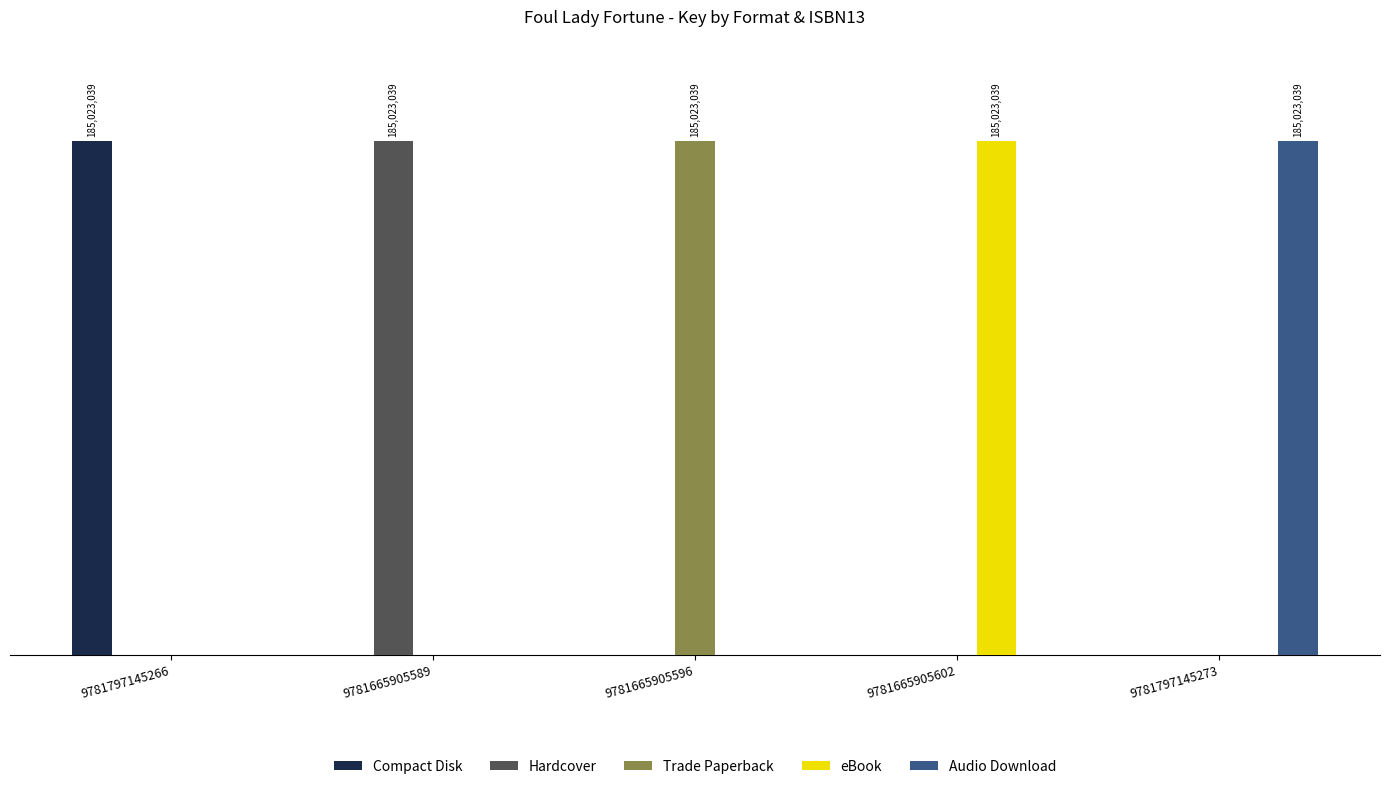

What is the spread (max minus min) of values at 9781665905602?

185023039